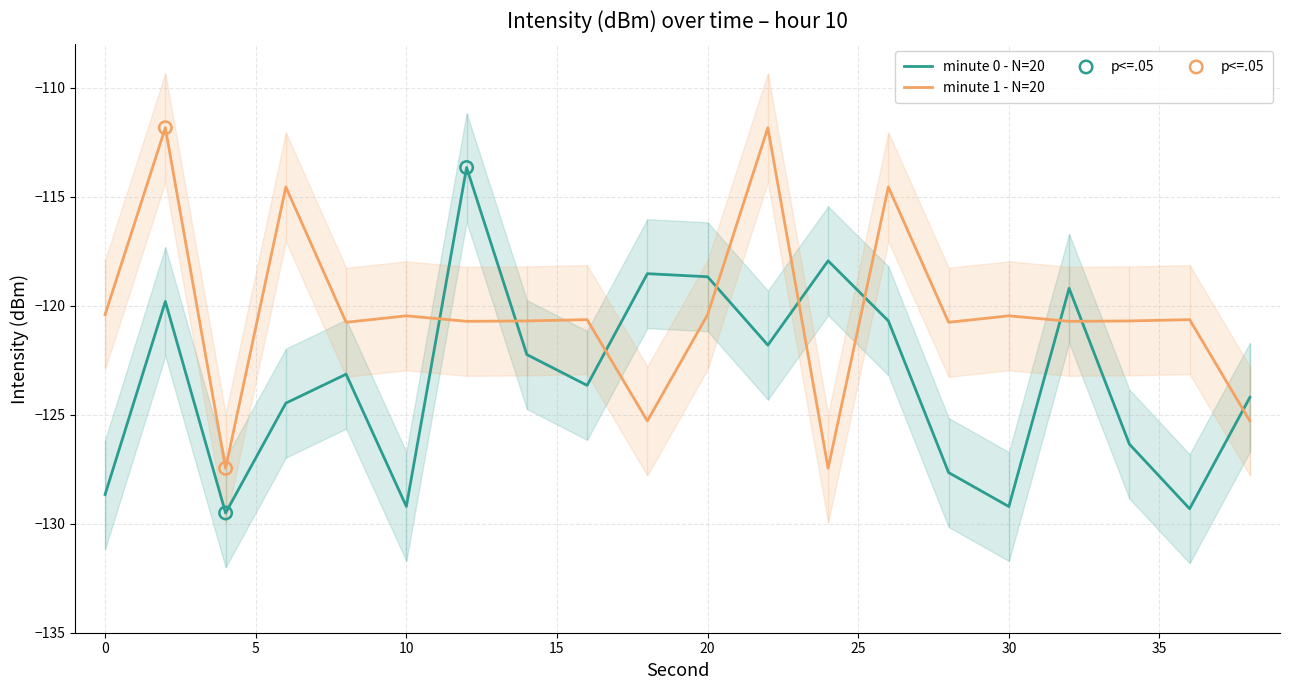

Which series contains the lowest Y value?

minute 0 avg intensity